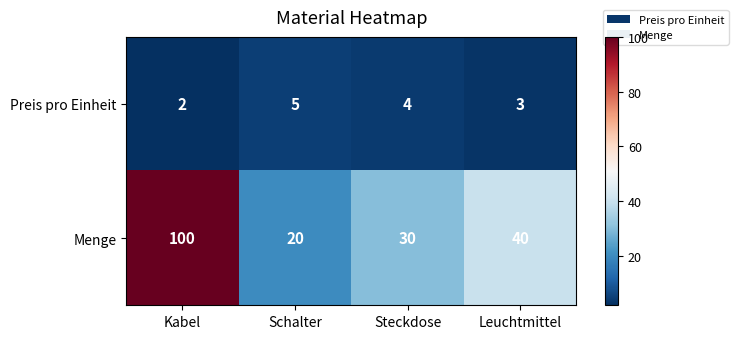

At which label is Preis pro Einheit closest to 3?

Leuchtmittel